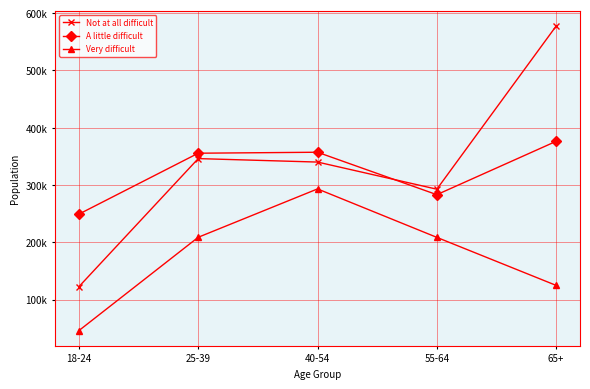

How many interior local valleys does the A little difficult series have?

1